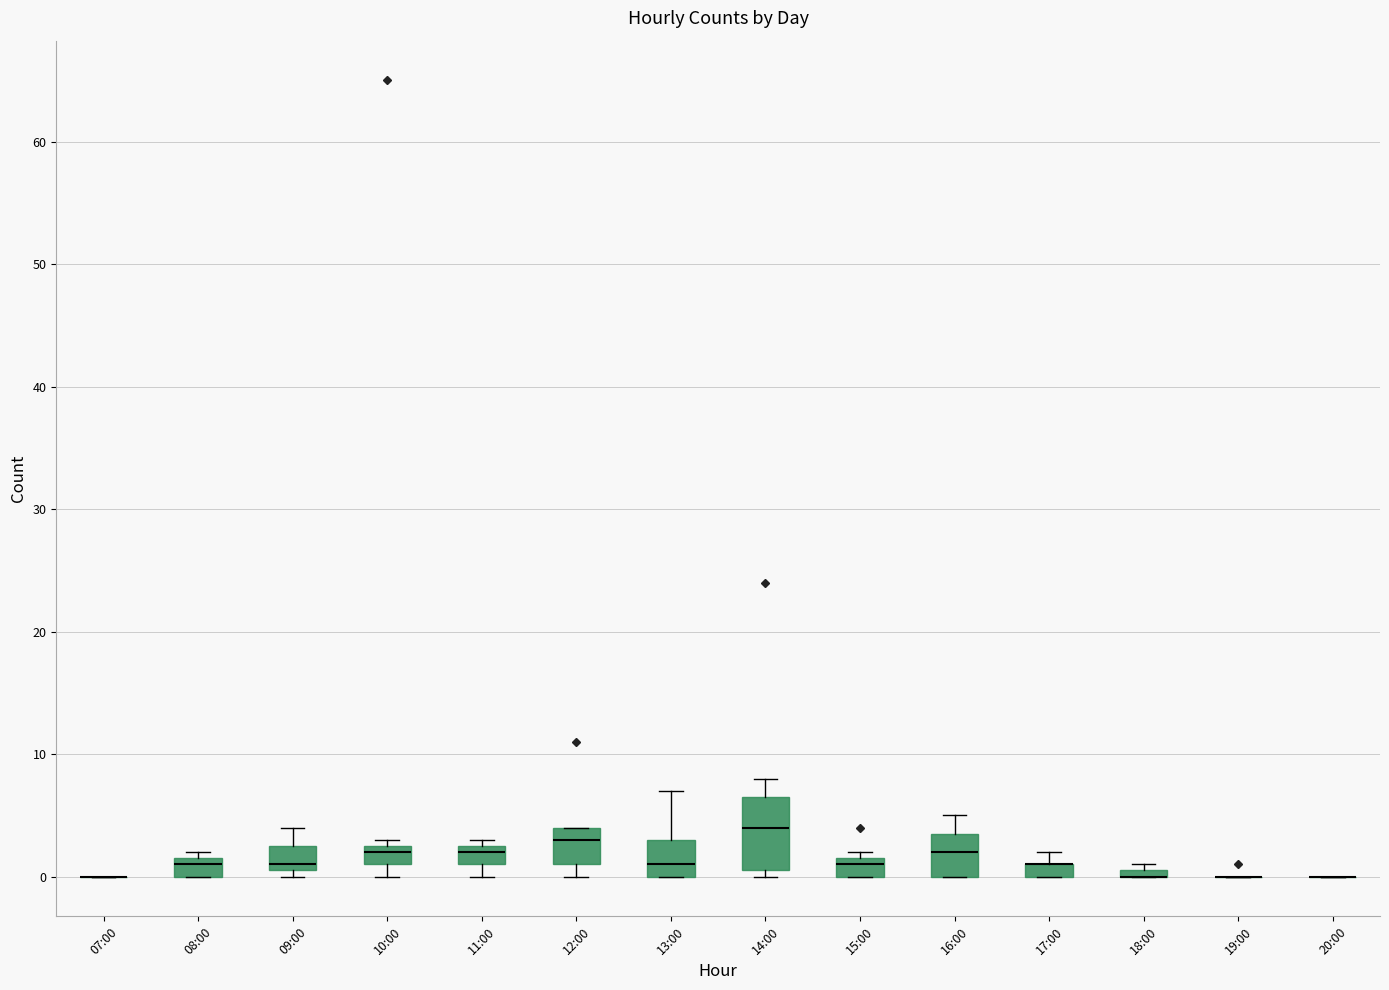

Where is the upper edge of the box for 12:00 on the y-axis? The values are not printed on the chart, so give them approximately, as read against the axis.

4